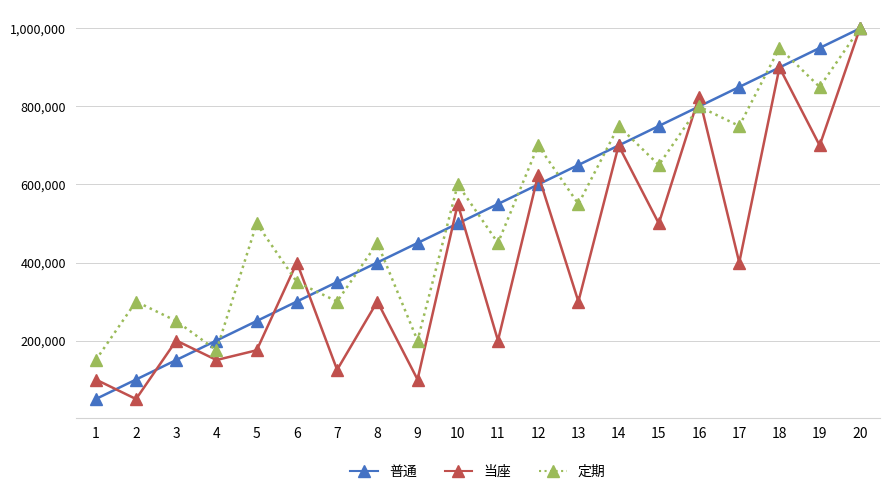

What is the minimum value for 普通?

50000